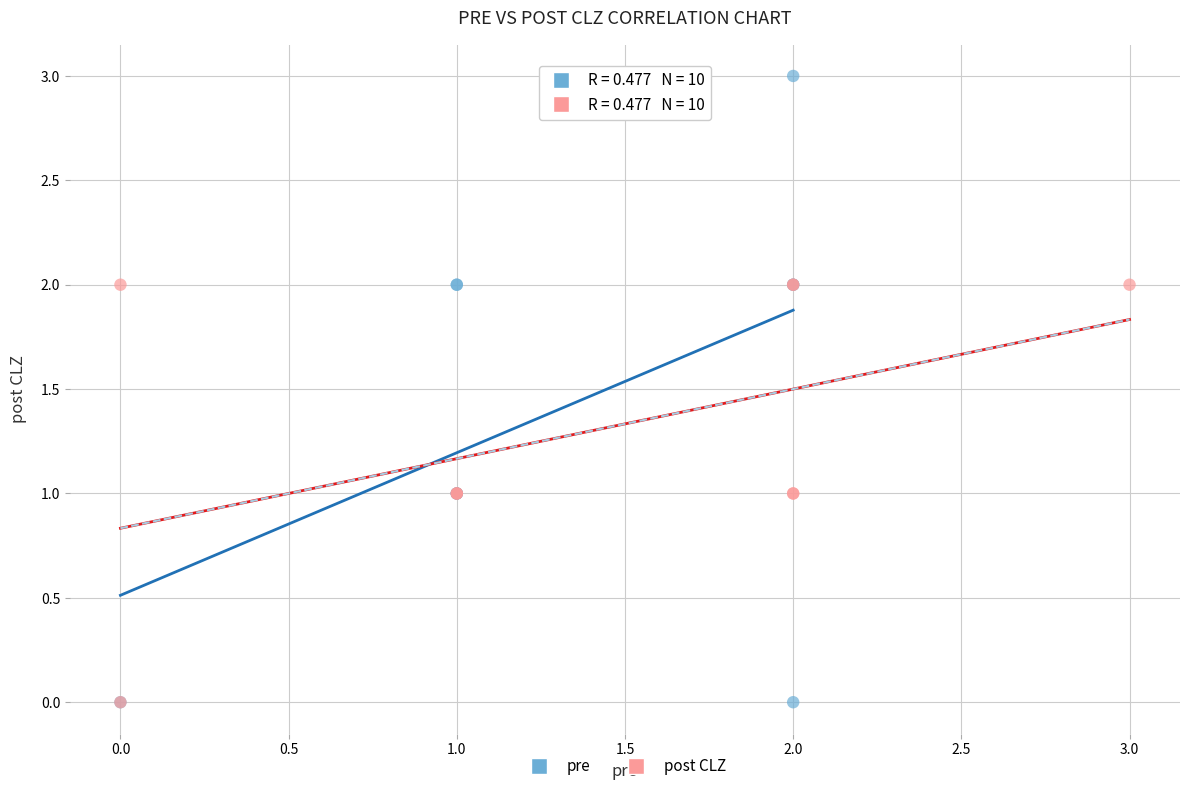

Which series contains the highest Y value?

pre